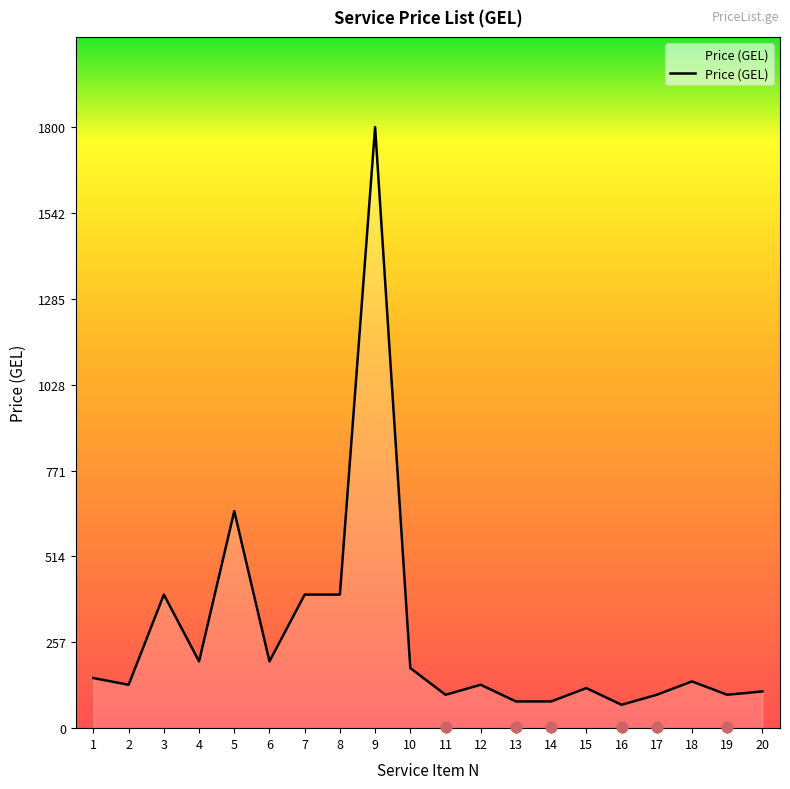

Approximately how many times larger is the value at 16 compared to 12?

0.5